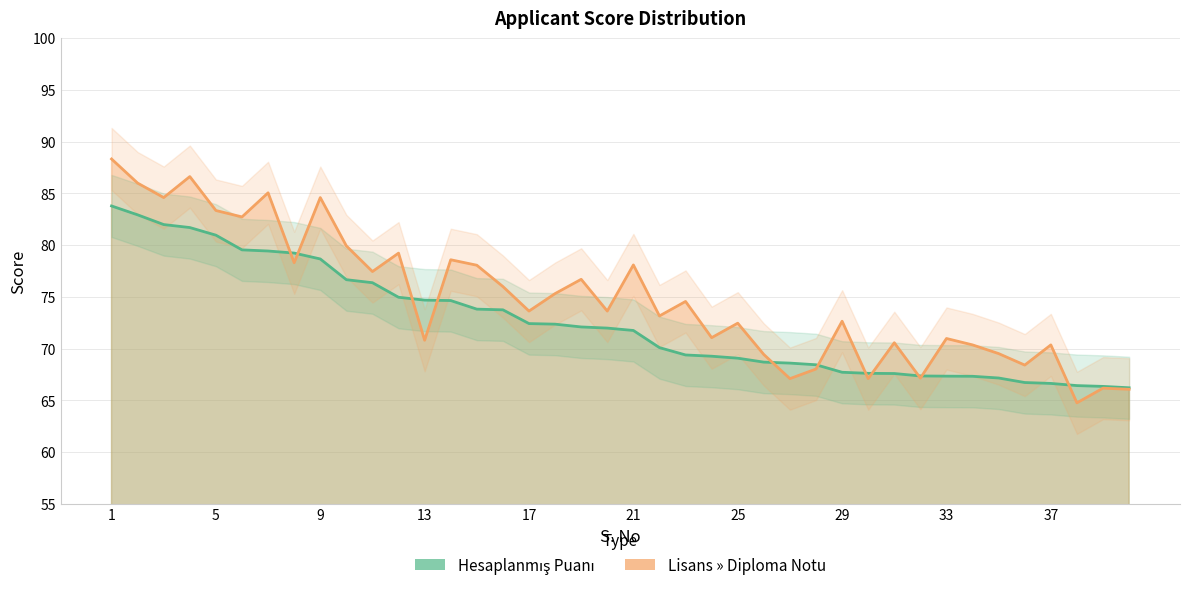

Reading right to left, list all the values displayed in this chart.

Hesaplanmış Puanı: 66.2	66.3	66.4	66.6	66.7	67.2	67.3	67.3	67.4	67.6	67.6	67.7	68.4	68.6	68.7	69.1	69.3	69.4	70.1	71.8	72.0	72.1	72.4	72.4	73.8	73.8	74.6	74.7	75.0	76.4	76.7	78.7	79.2	79.4	79.5	81.0	81.7	82.0	82.9	83.8
Lisans » Diploma Notu: 66.1	66.2	64.8	70.4	68.4	69.5	70.4	71.0	67.2	70.6	67.1	72.7	68.0	67.1	69.4	72.5	71.1	74.6	73.2	78.1	73.6	76.7	75.3	73.6	76.0	78.1	78.6	70.8	79.2	77.5	79.9	84.6	78.3	85.1	82.7	83.3	86.6	84.6	86.0	88.3